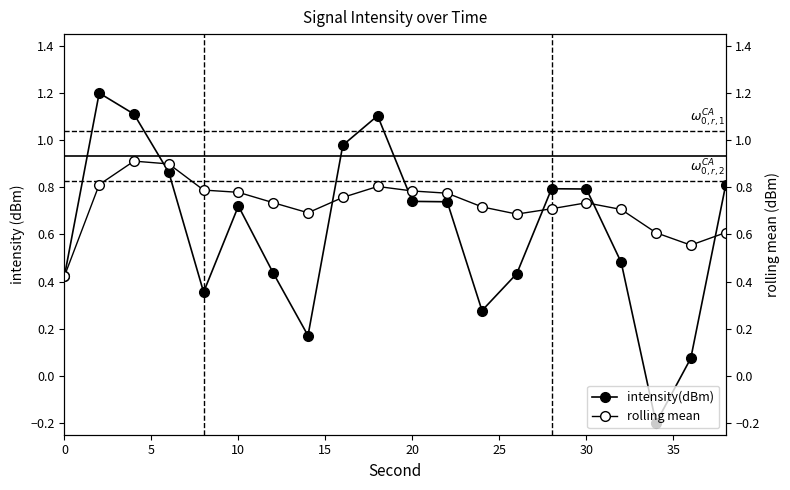

How many data points does each series have?

20